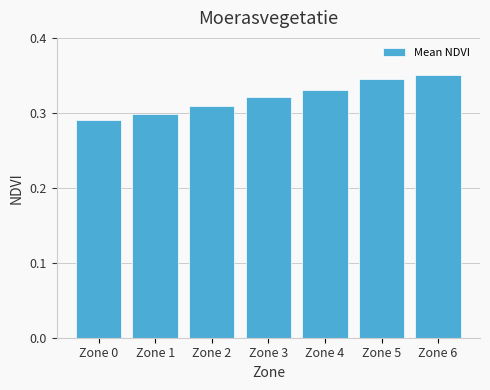

List the labels in order of value, largest first.

Zone 6, Zone 5, Zone 4, Zone 3, Zone 2, Zone 1, Zone 0